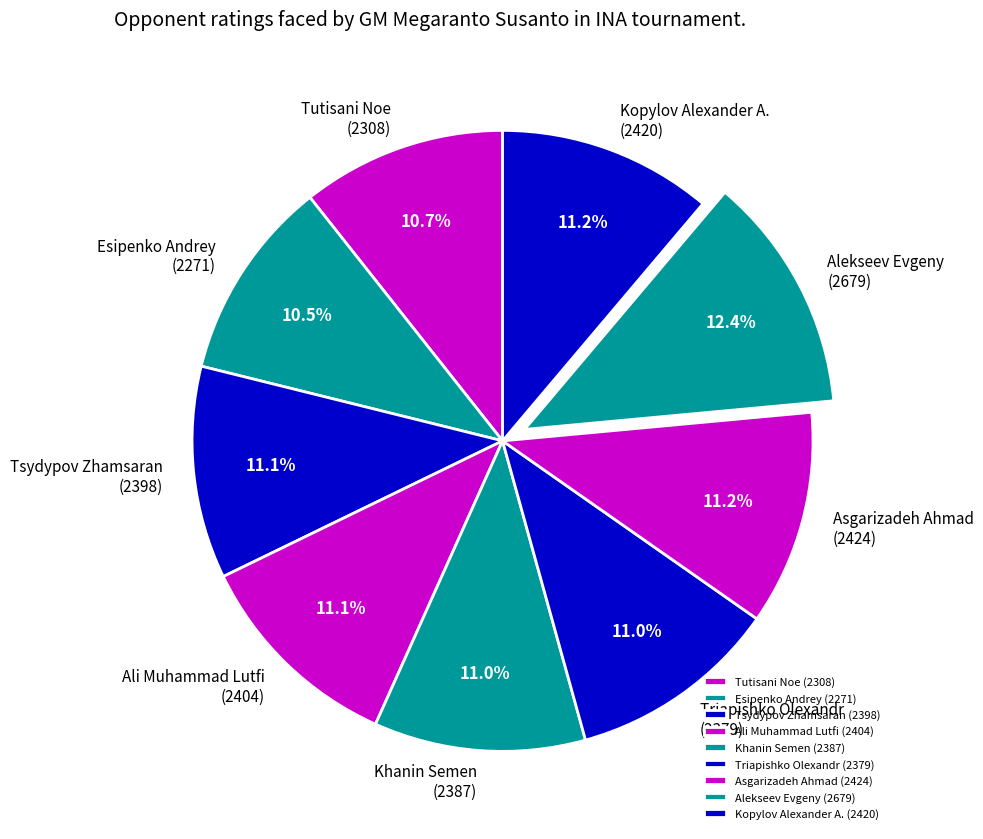

Approximately how many times larger is the value at Kopylov Alexander A. (2420) compared to Khanin Semen (2387)?

1.0